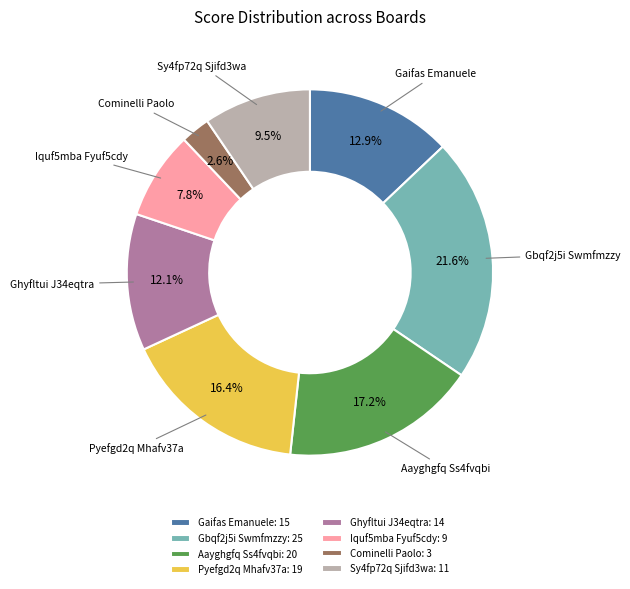

What is the ratio of the value at Aayghgfq Ss4fvqbi: 20 to the value at Gbqf2j5i Swmfmzzy: 25?

0.8